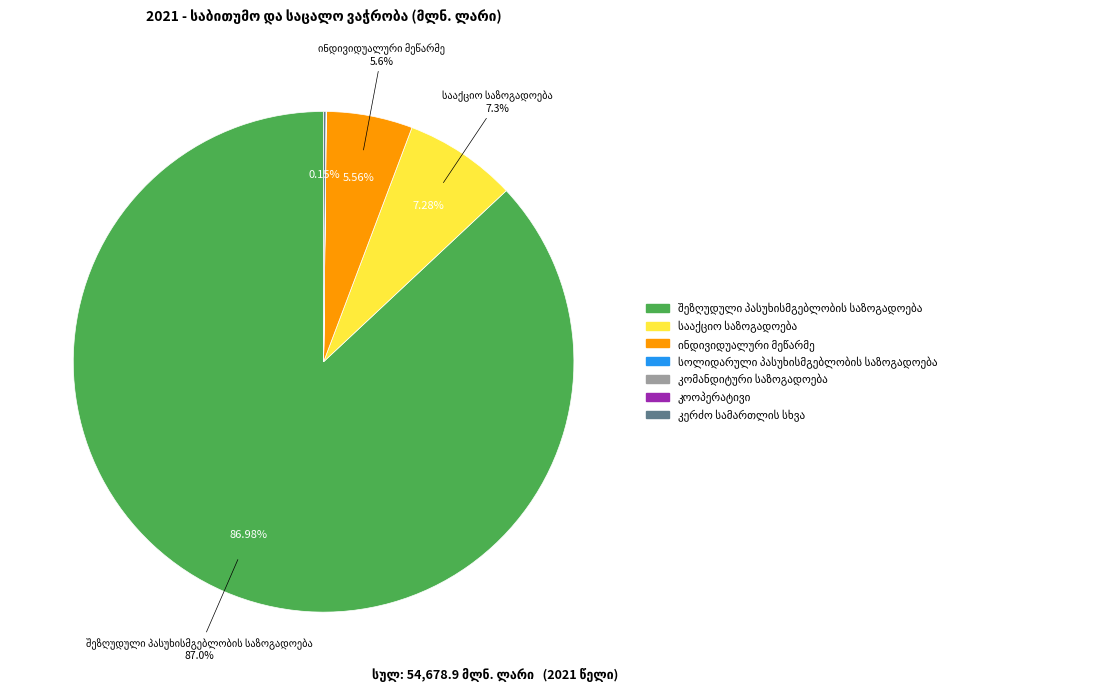

Does any single category account for the majority?

Yes